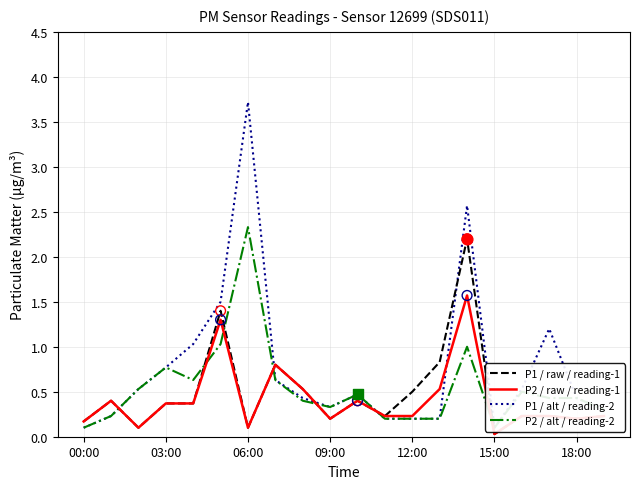

At how many categories does at least one series exceed 1?

5